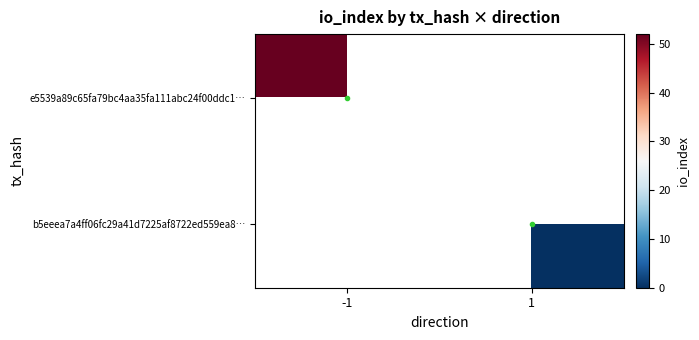

List the series in order of their overall mean, lowest first.

e5539a89c65fa79bc4aa35fa111abc24f00ddc1…, b5eeea7a4ff06fc29a41d7225af8722ed559ea8…